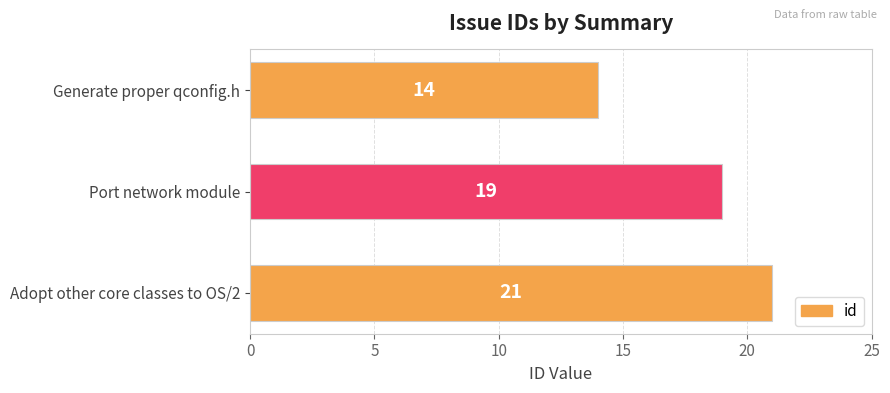

Reading top to bottom, transcribe all the data shown in this chart.

14	19	21